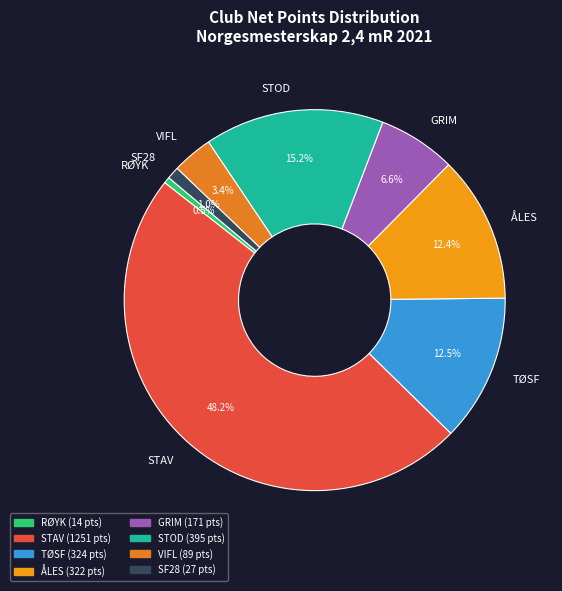

Is SF28 the majority of the pie?

No